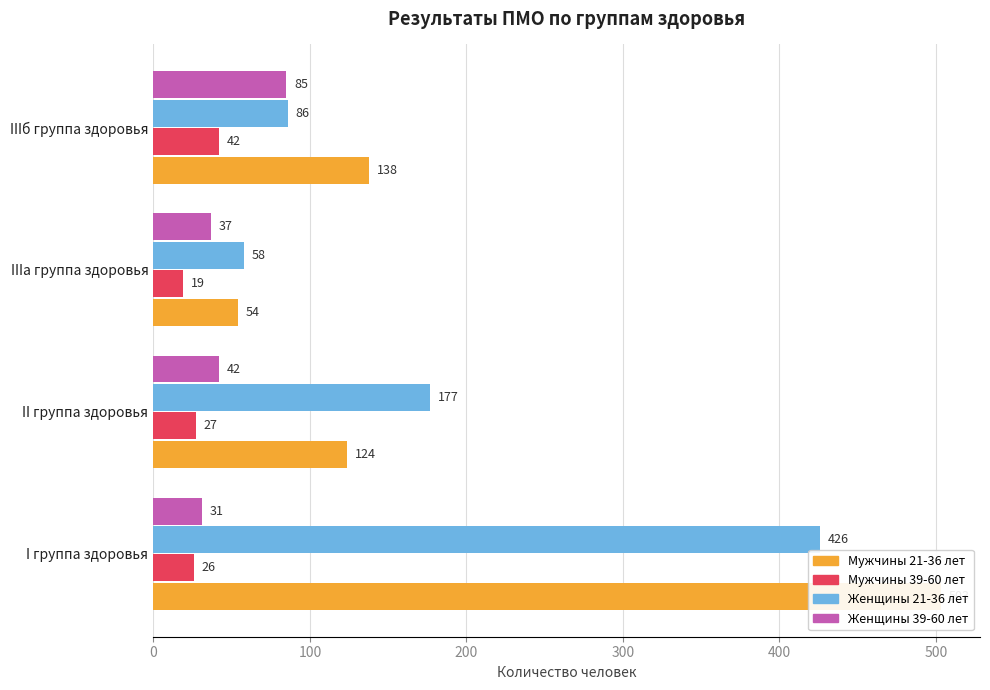

The Женщины 39-60 лет series shows 121 at IIIб группа здоровья. True or false?

False